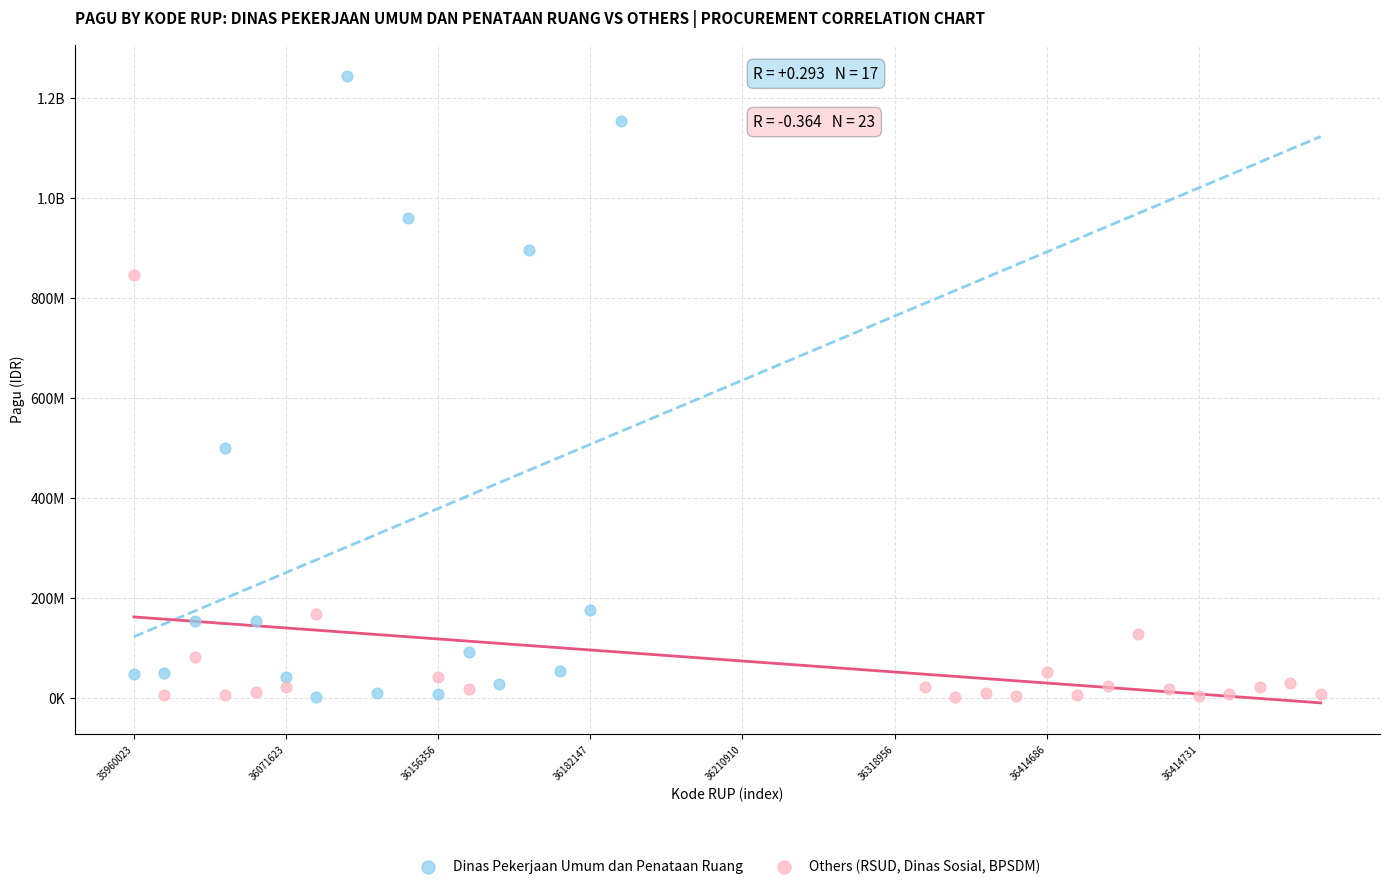

What are all the series names shown in the legend?

Dinas Pekerjaan Umum dan Penataan Ruang, Others (RSUD, Dinas Sosial, BPSDM)